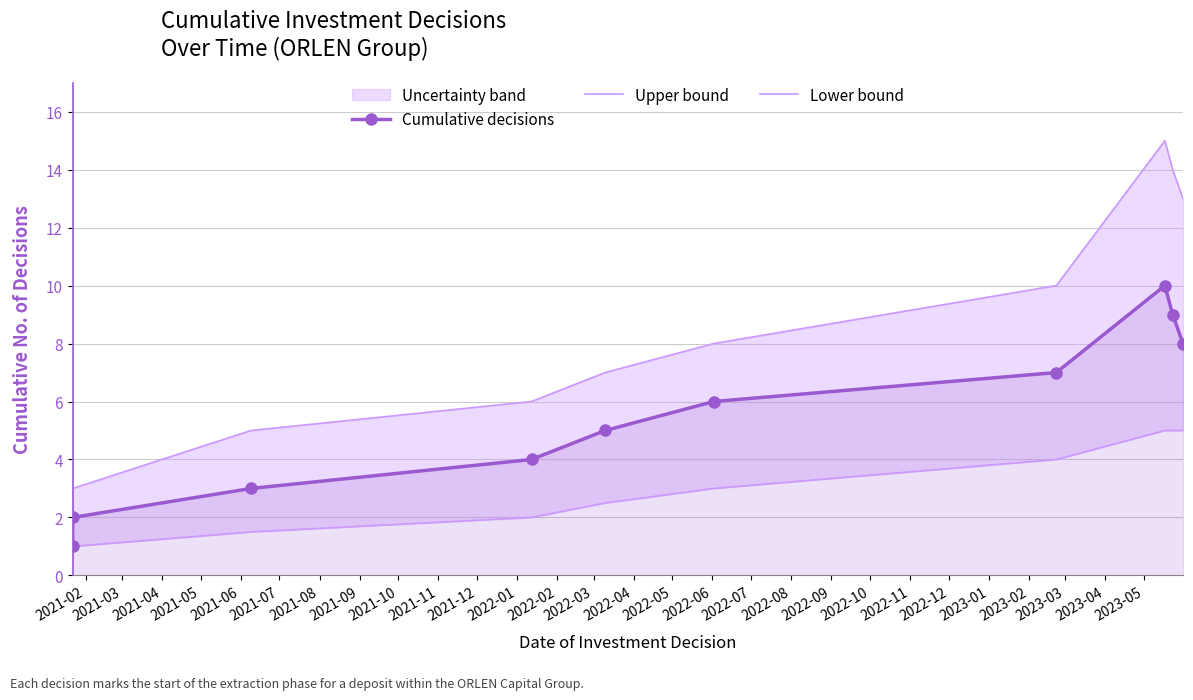

How many lines are shown in the chart?

3